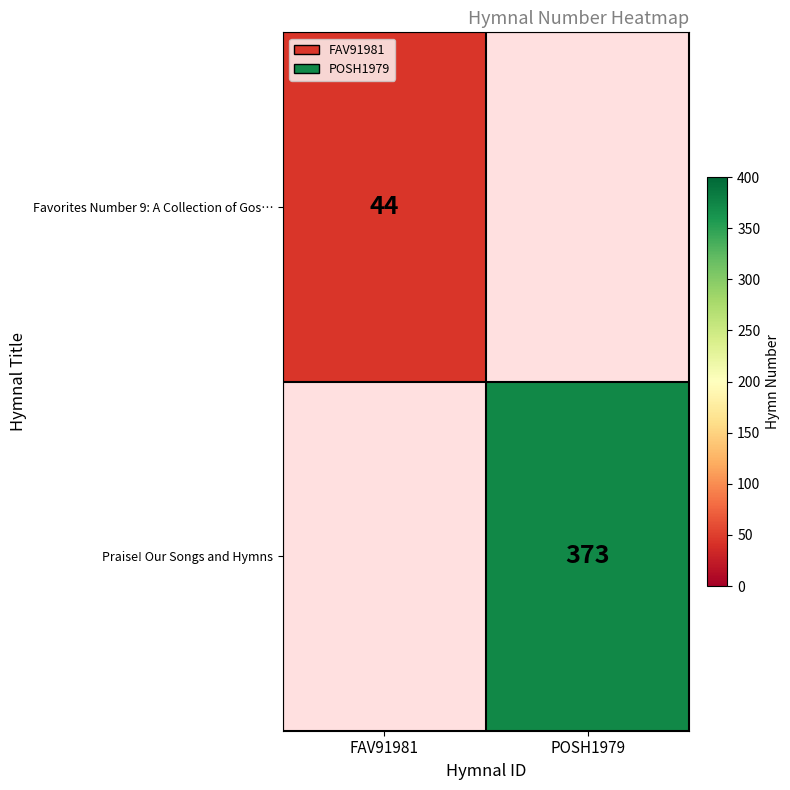

What is the minimum value shown in the chart?

44.0